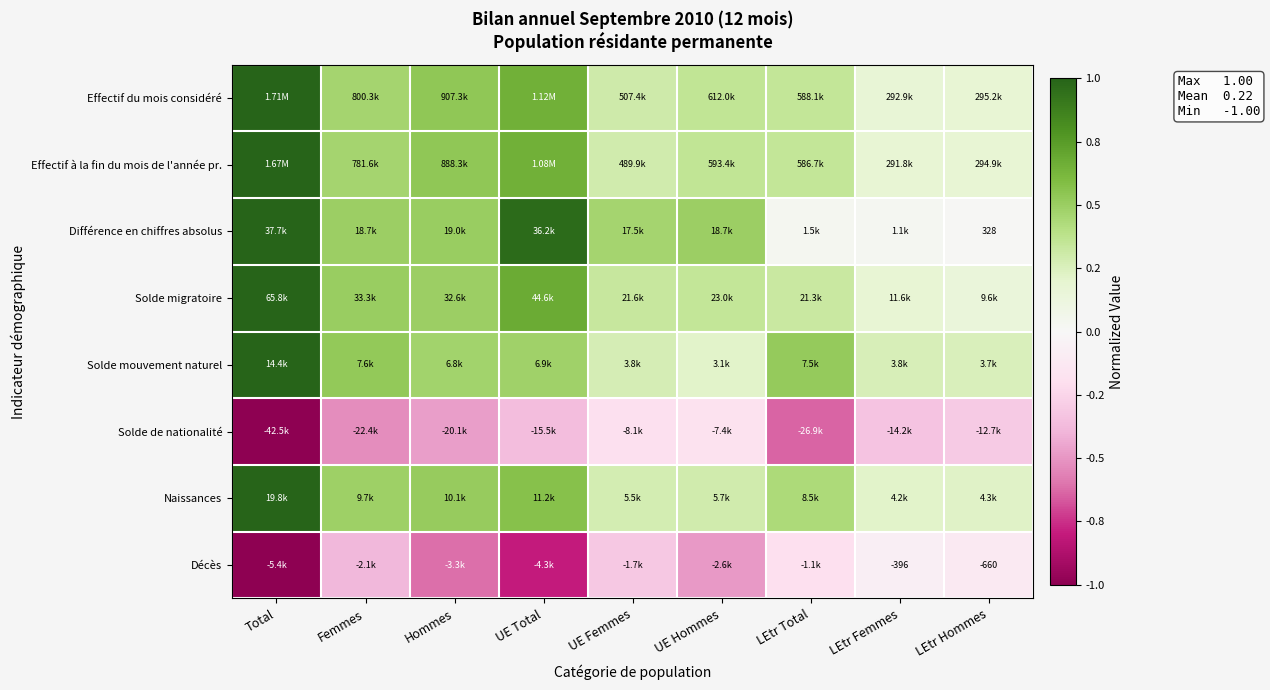

What is the difference between the second highest and second lowest values in the Effectif à la fin du mois de l'année pr. series?

0.5